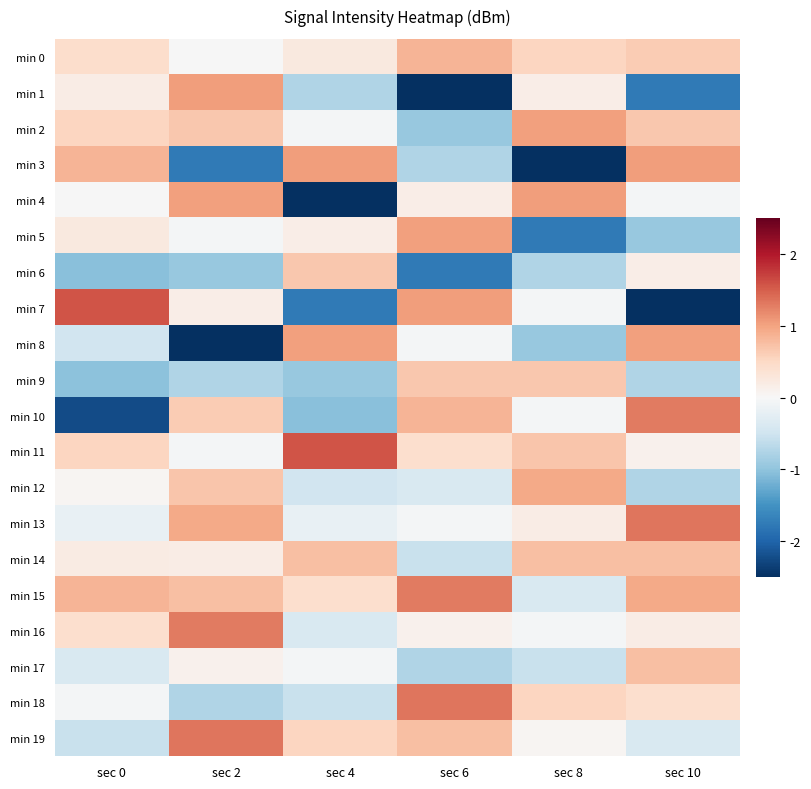

What is the spread (max minus min) of values at sec 10?

4.3